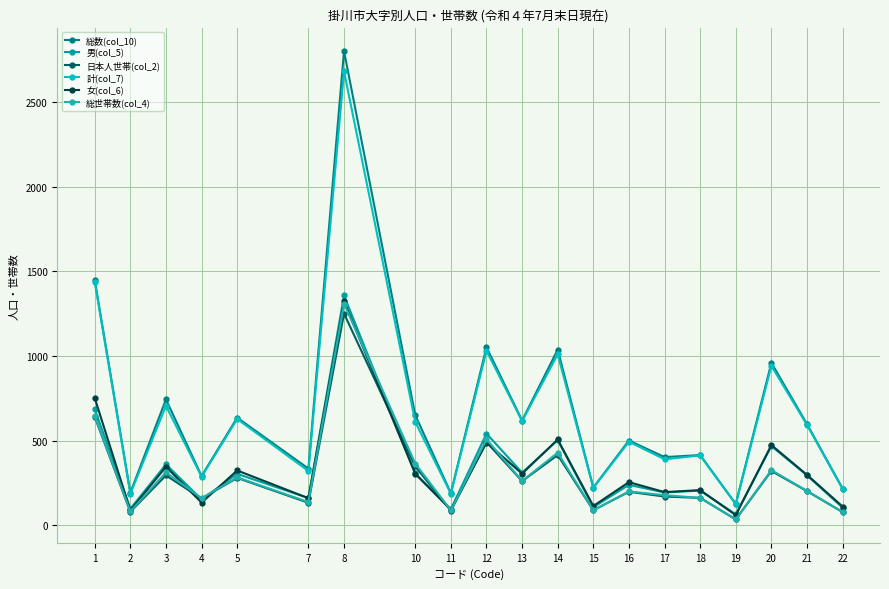

How many lines are shown in the chart?

6